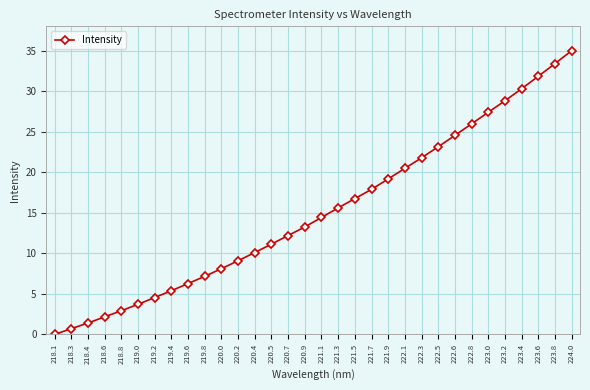

How many data points are less than 14?

16